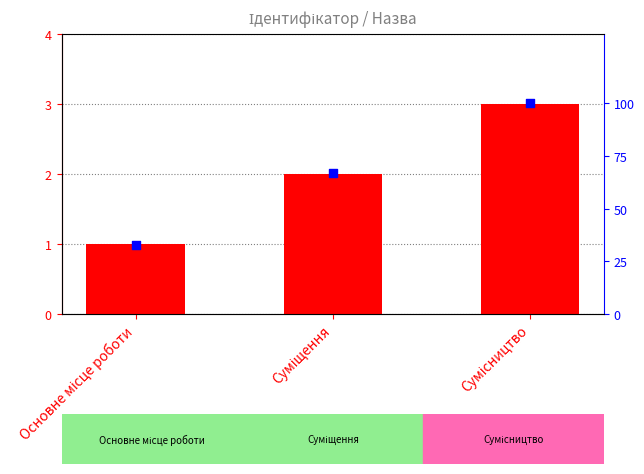

Which series has the largest total across all categories?

percentile rank within the sample